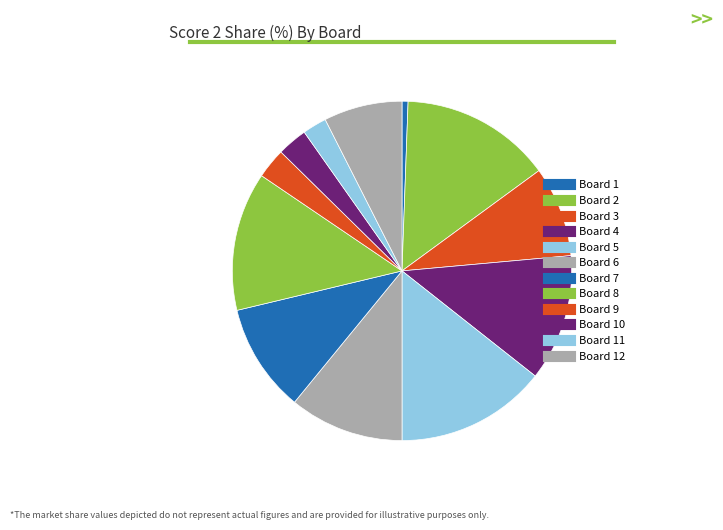

What is the largest slice in the pie chart?

2